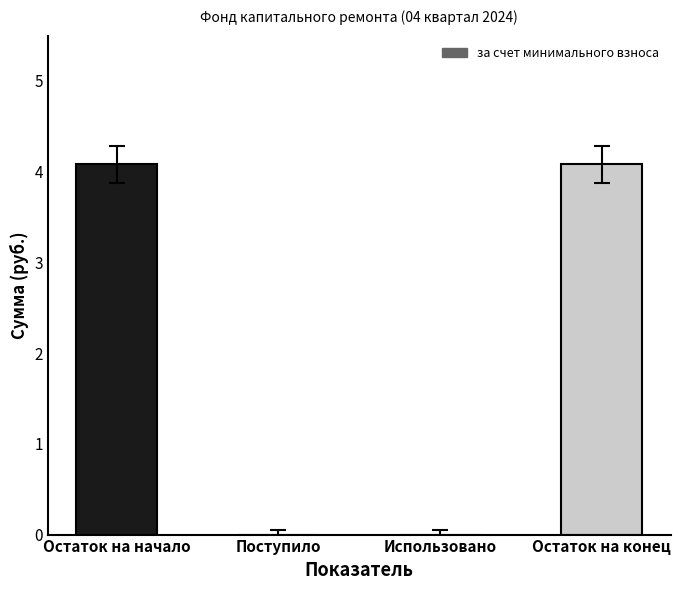

What value does the data have at Остаток на начало?

4.1